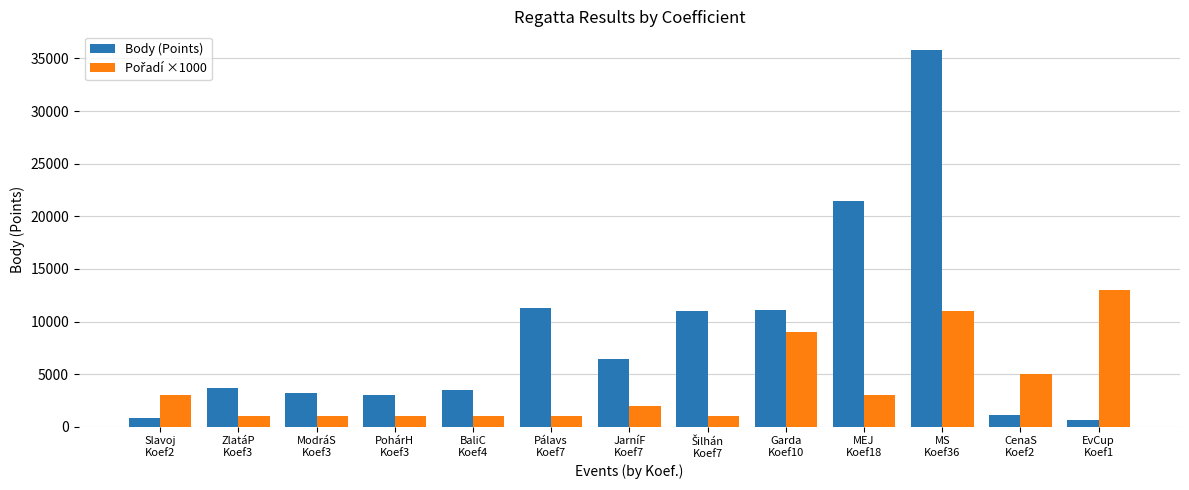

What is the highest value of the Body (Points) series?

35788